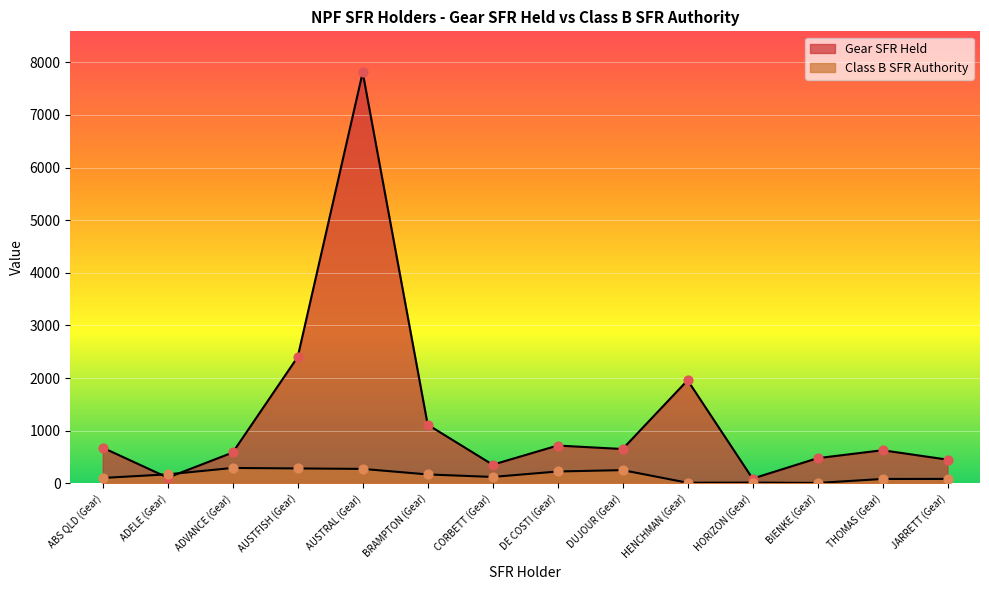

What is the total value across all series at ADELE (Gear)?

279